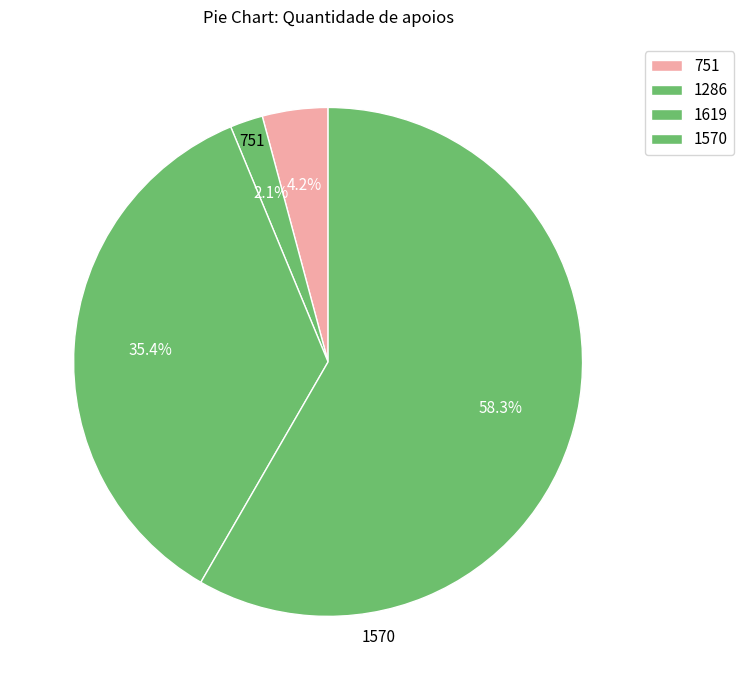

How many segments does this pie chart have?

4